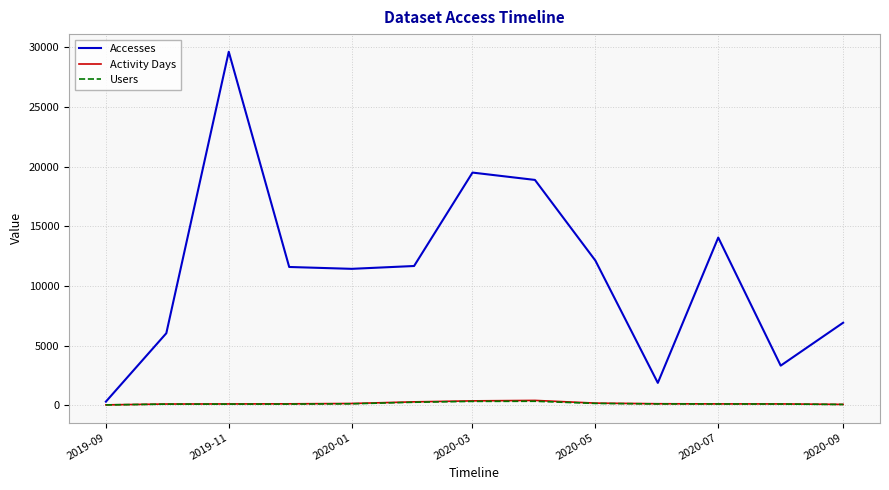

True or false: Activity Days and Accesses intersect in this chart.

False